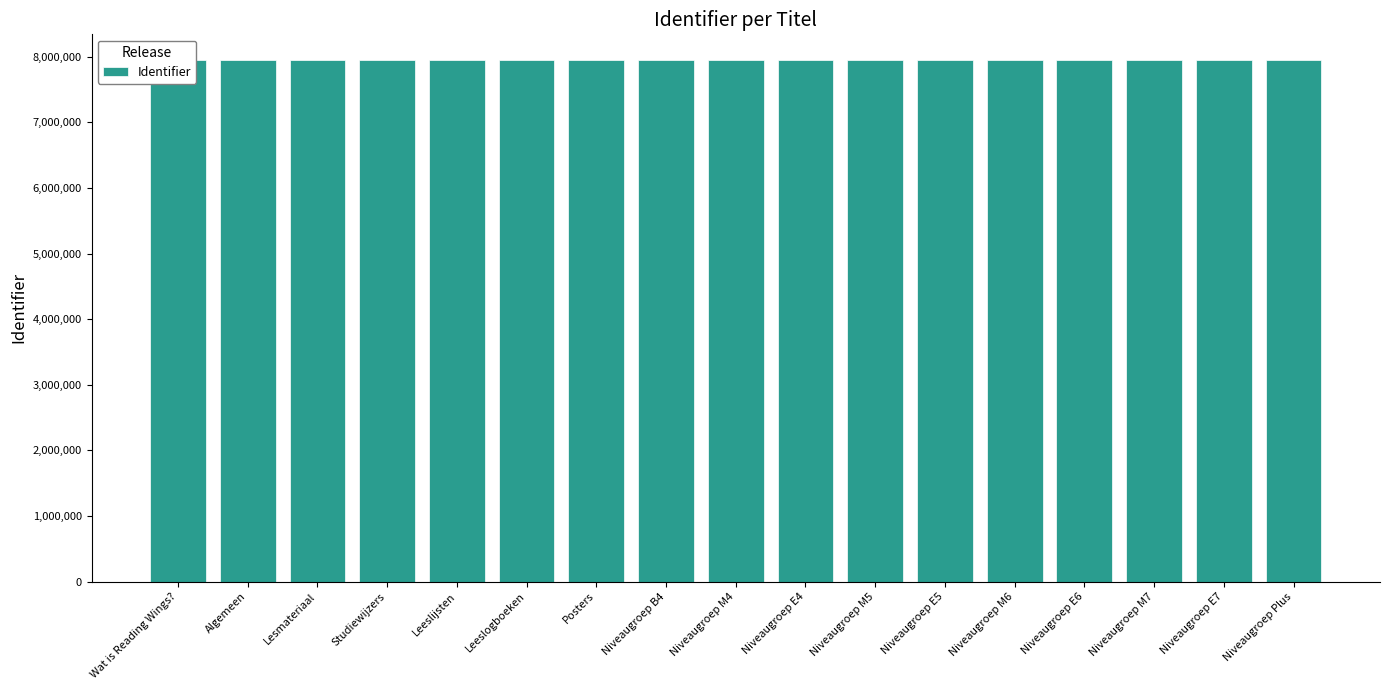

How many bars are there in total?

17